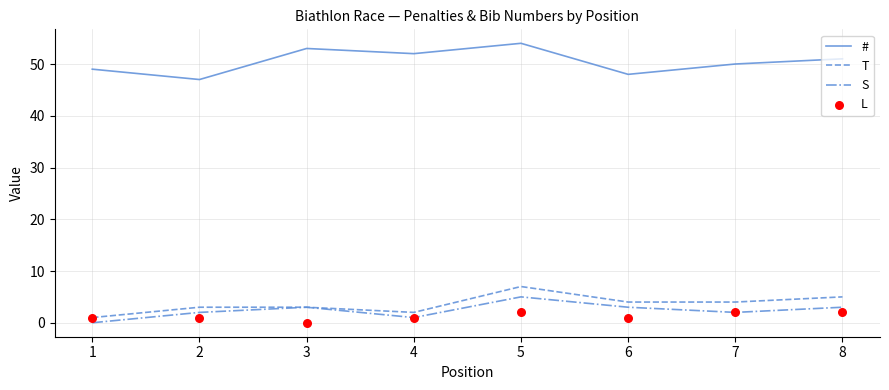

Which series has the largest Y range (max minus min)?

#